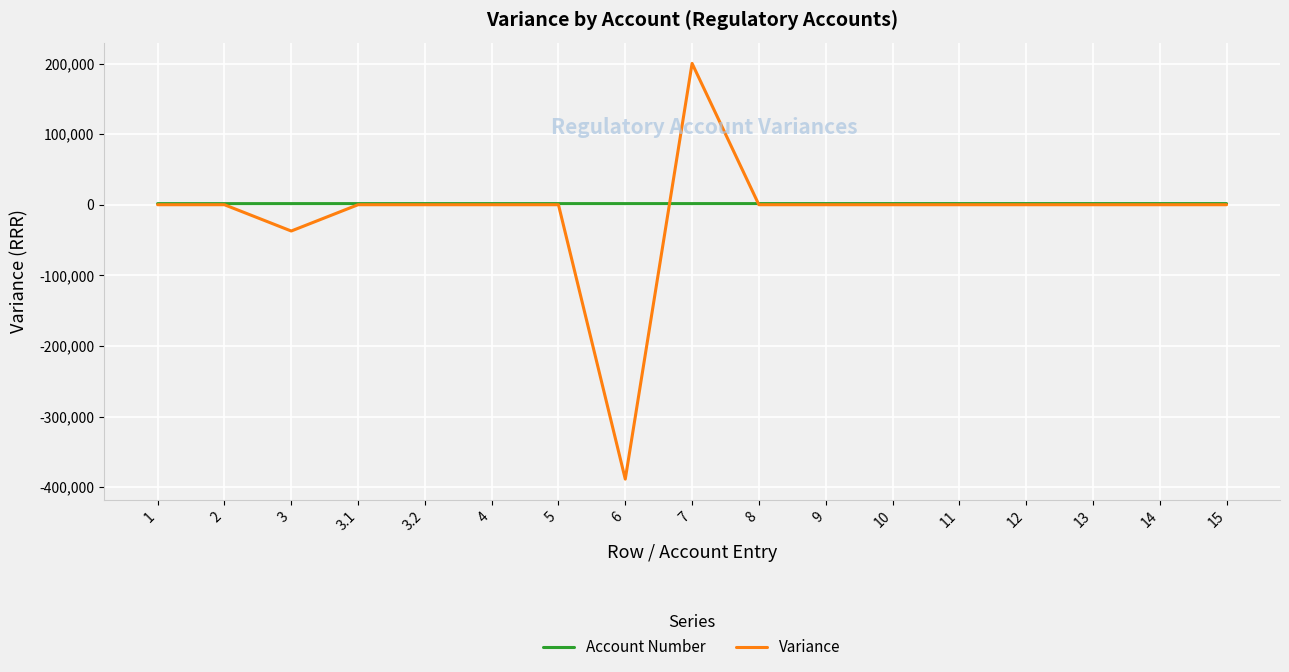

What is the difference between the second highest and minimum values in the Variance series?

388666.6